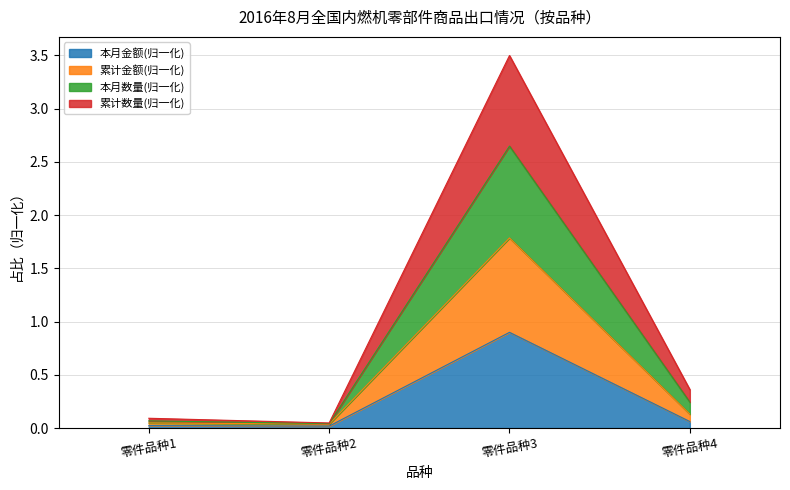

List the series in order of their peak value, highest first.

本月数量, 累计数量, 累计金额, 本月金额